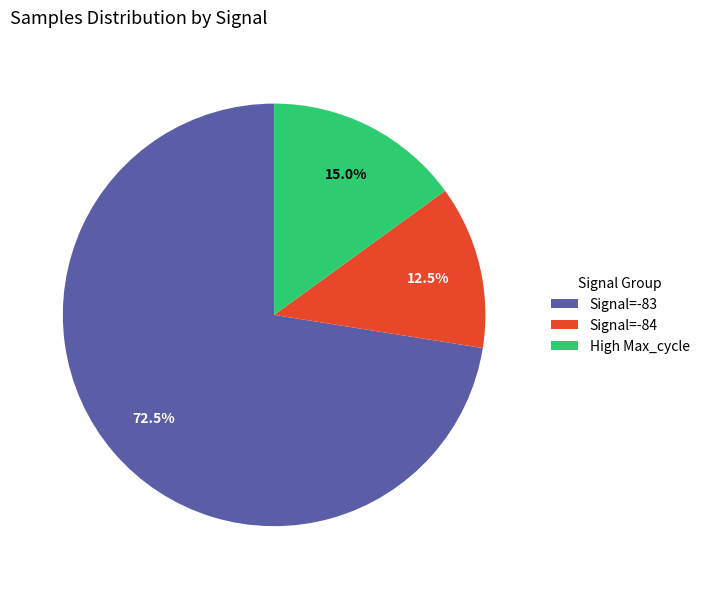

Which category has the smallest portion of the pie?

Signal=-84